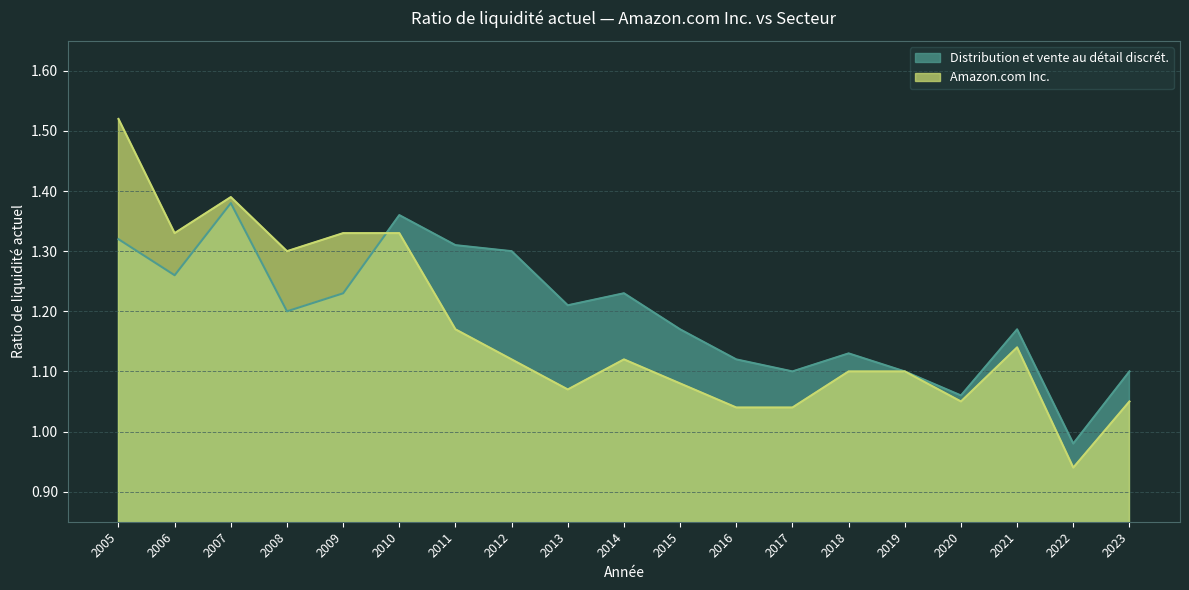

The Amazon.com Inc. series shows 0.9 at 2022. True or false?

True